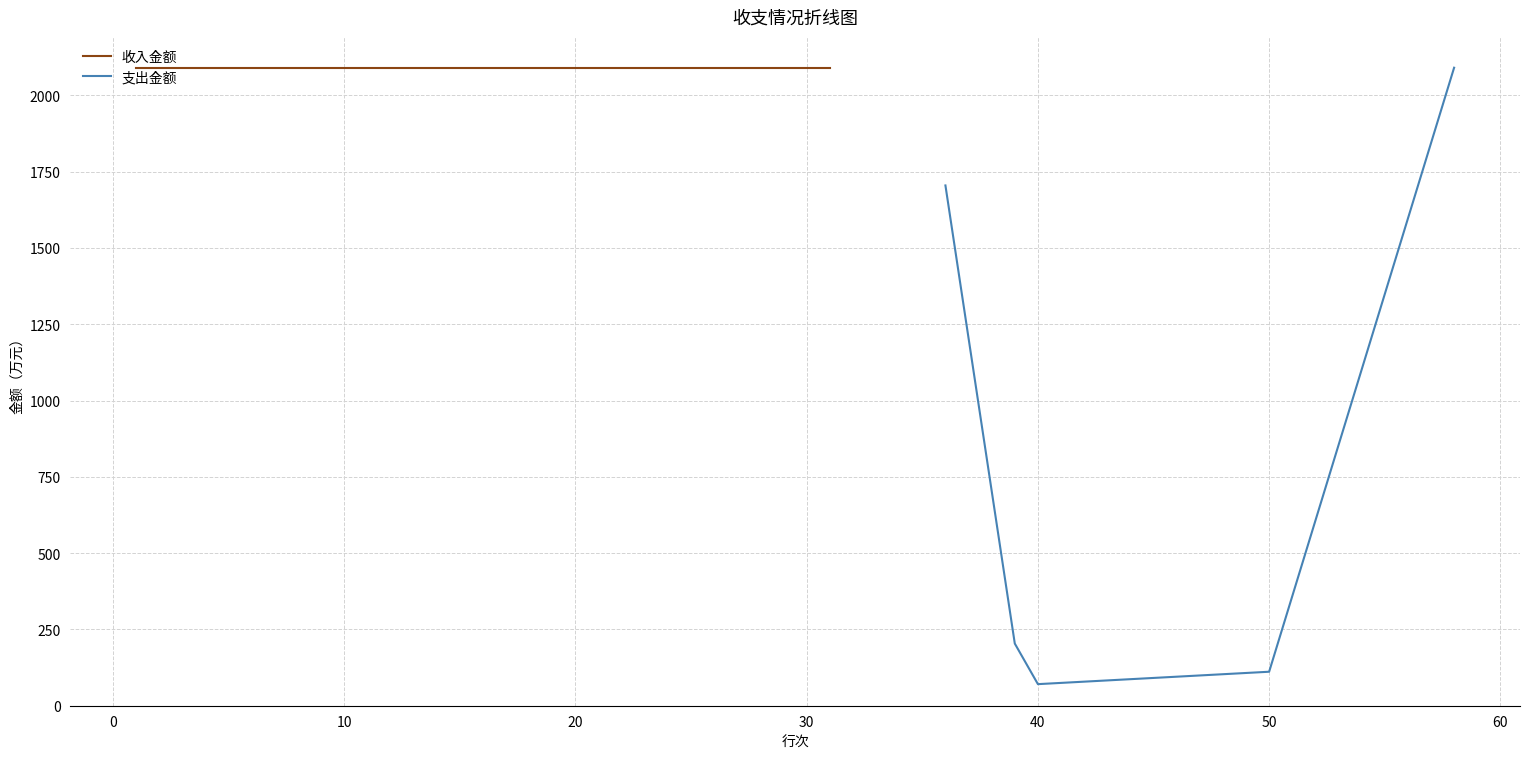

How many interior local valleys (lower than both neighbors) does the data have?

1